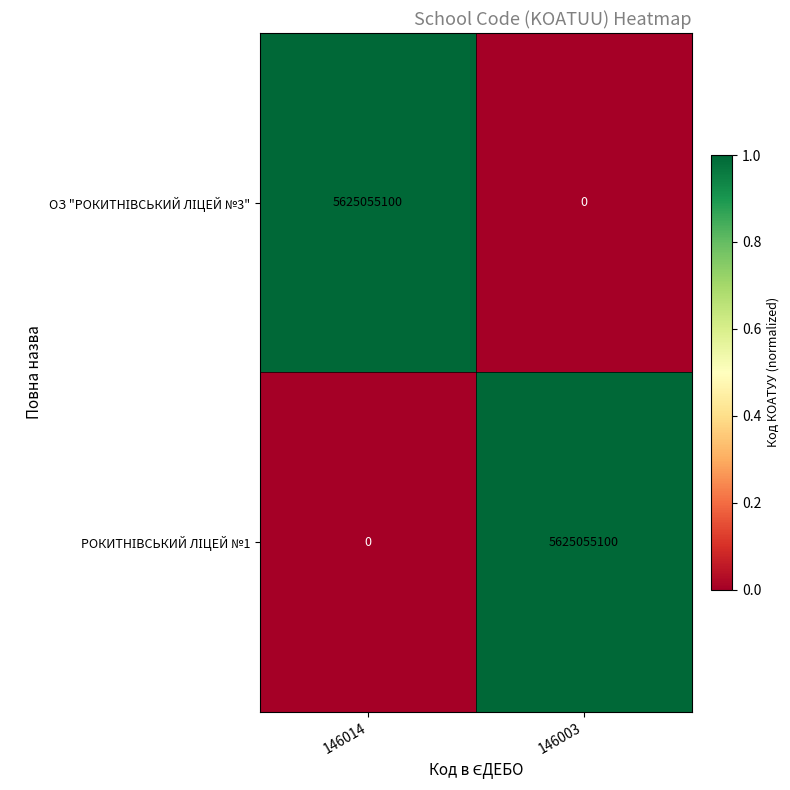

What is the total value across all series at 146003?

5625055100